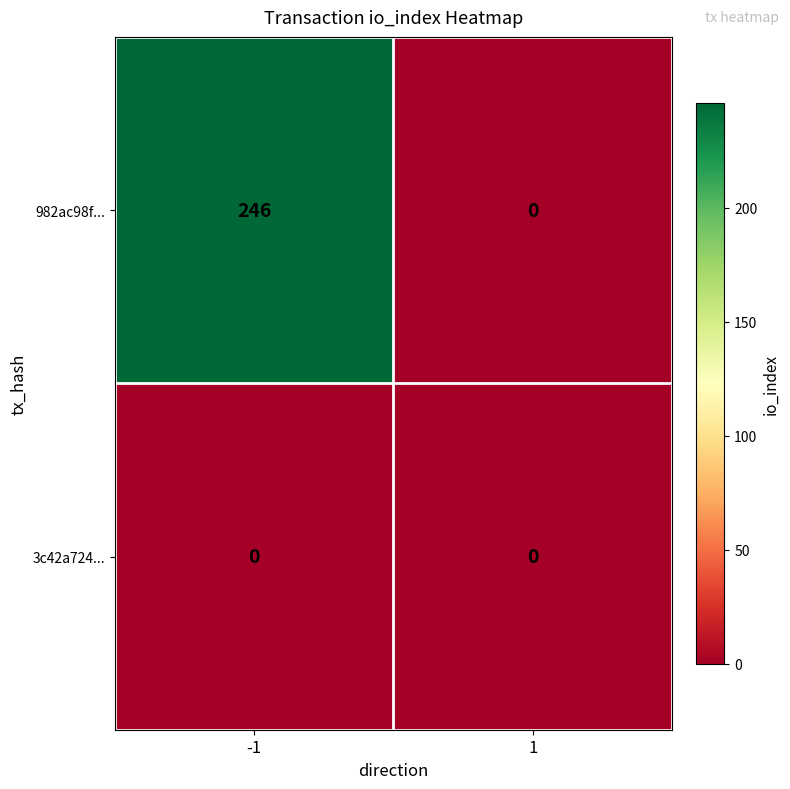

Reading left to right, transcribe all the data shown in this chart.

982ac98f...: 246	0
3c42a724...: 0	0